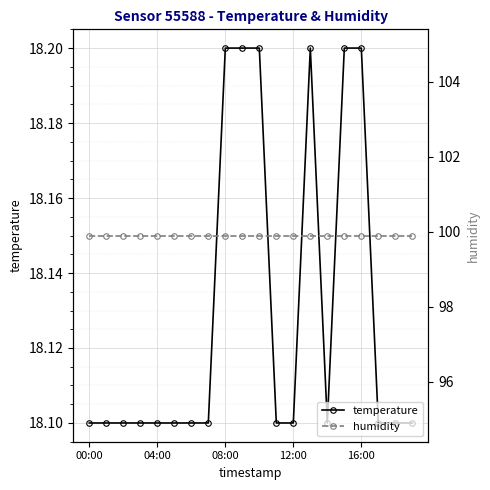

True or false: temperature and humidity intersect in this chart.

False